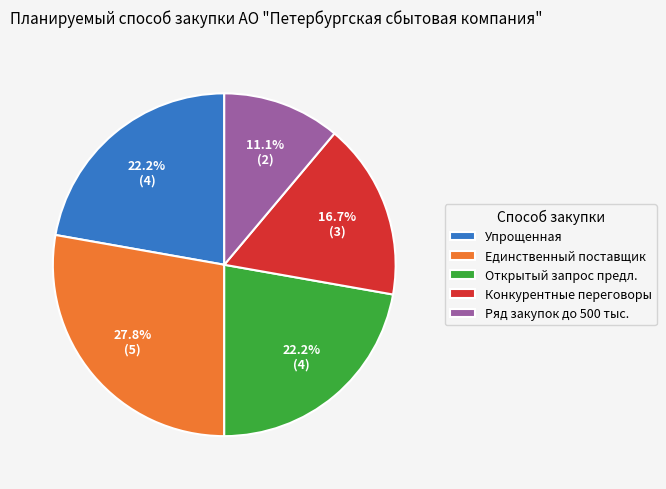

Do Открытый запрос предл. and Конкурентные переговоры together represent more than half of the pie?

No